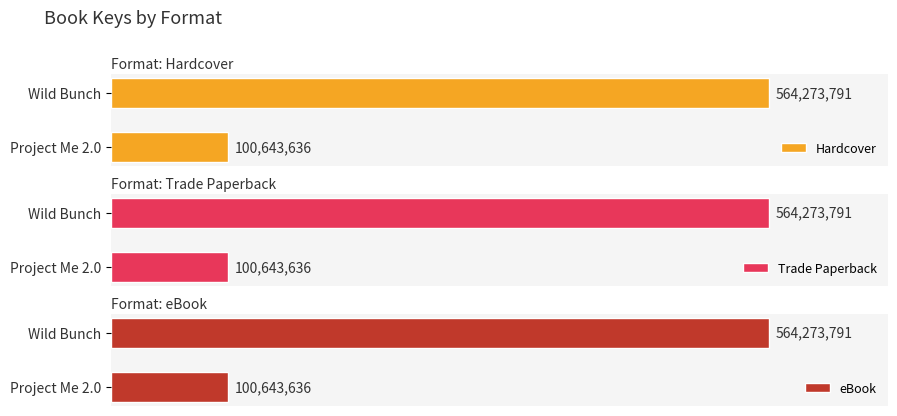

What are all the series names shown in the legend?

Hardcover, Trade Paperback, eBook